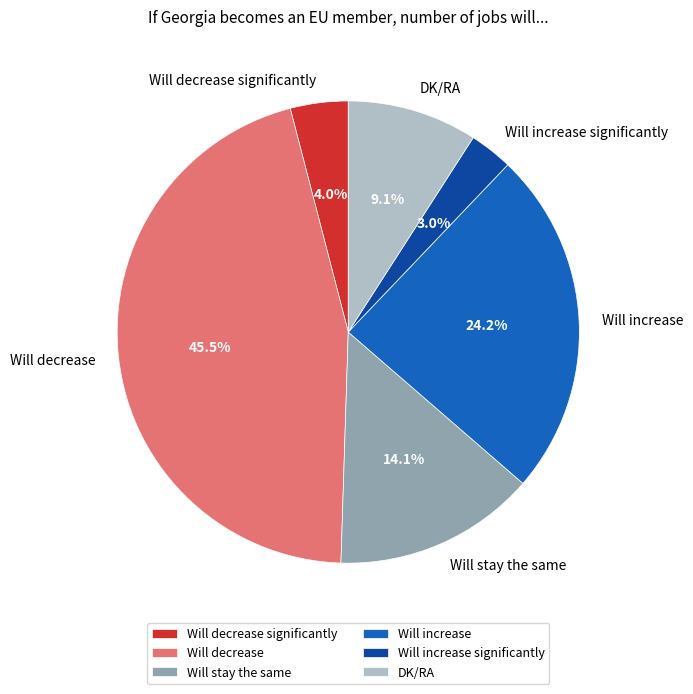

Is DK/RA the majority of the pie?

No